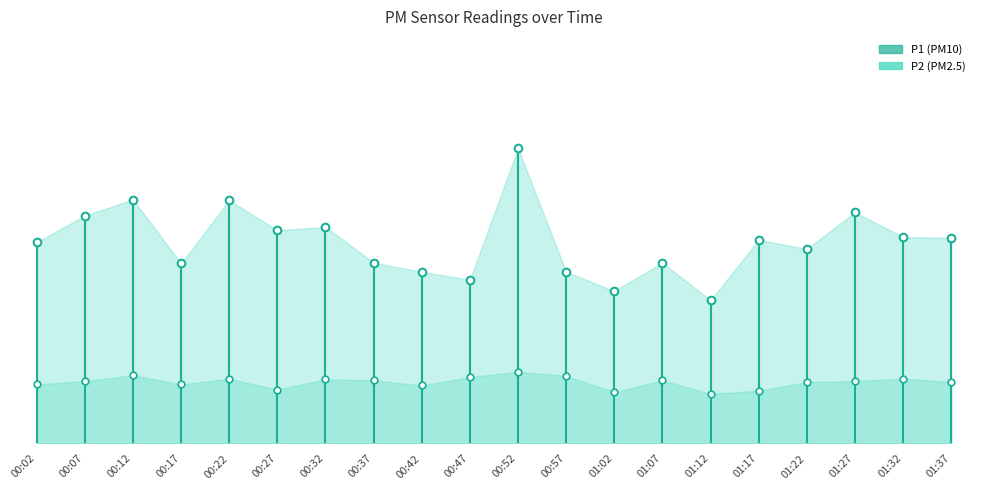

What is the spread (max minus min) of values at 00:12?

5.2